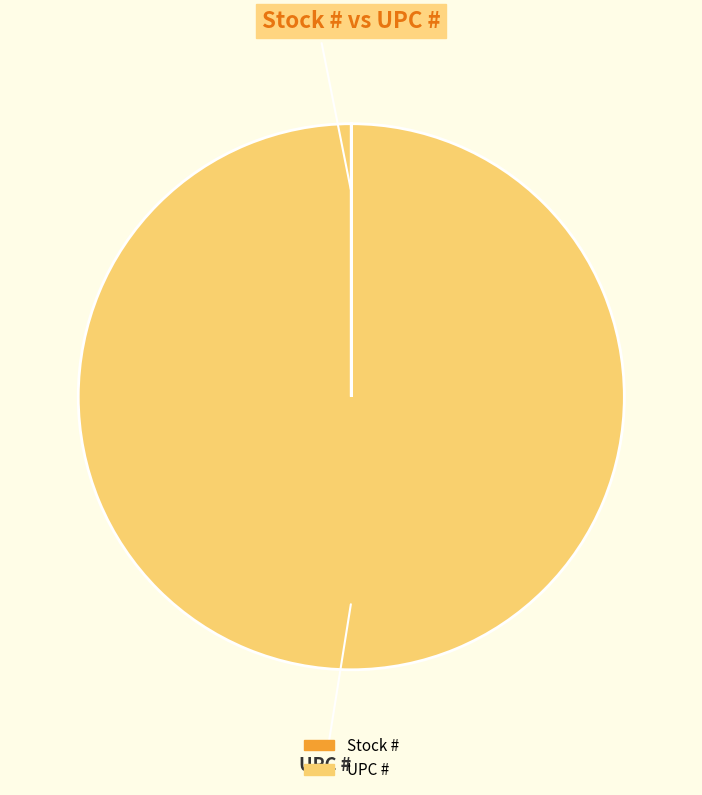

Which category accounts for the majority?

UPC #